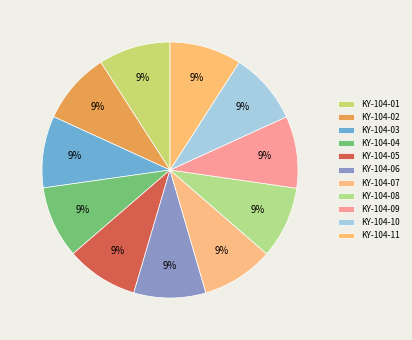

How many segments does this pie chart have?

11